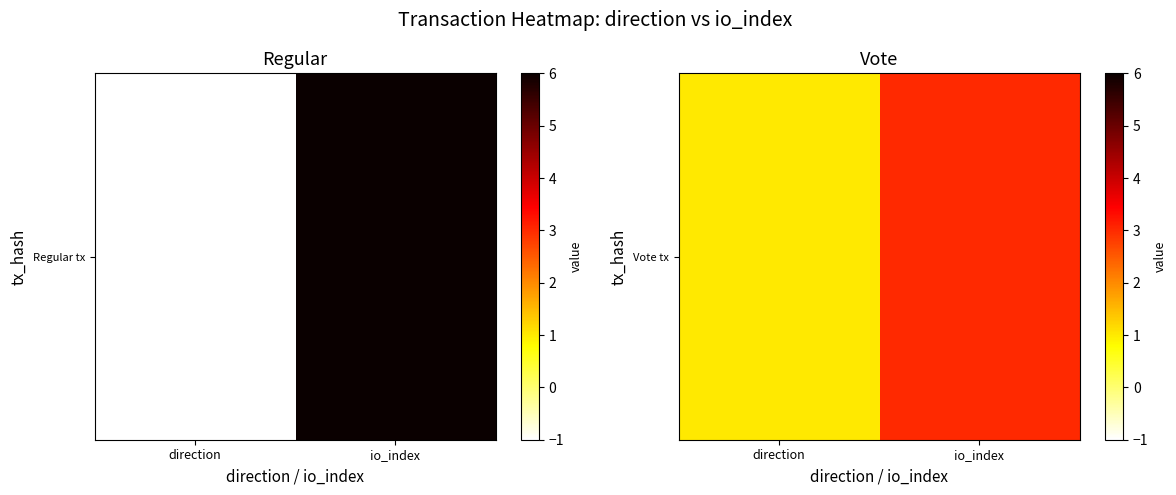

The chart shows a value of 0 at direction. True or false?

False